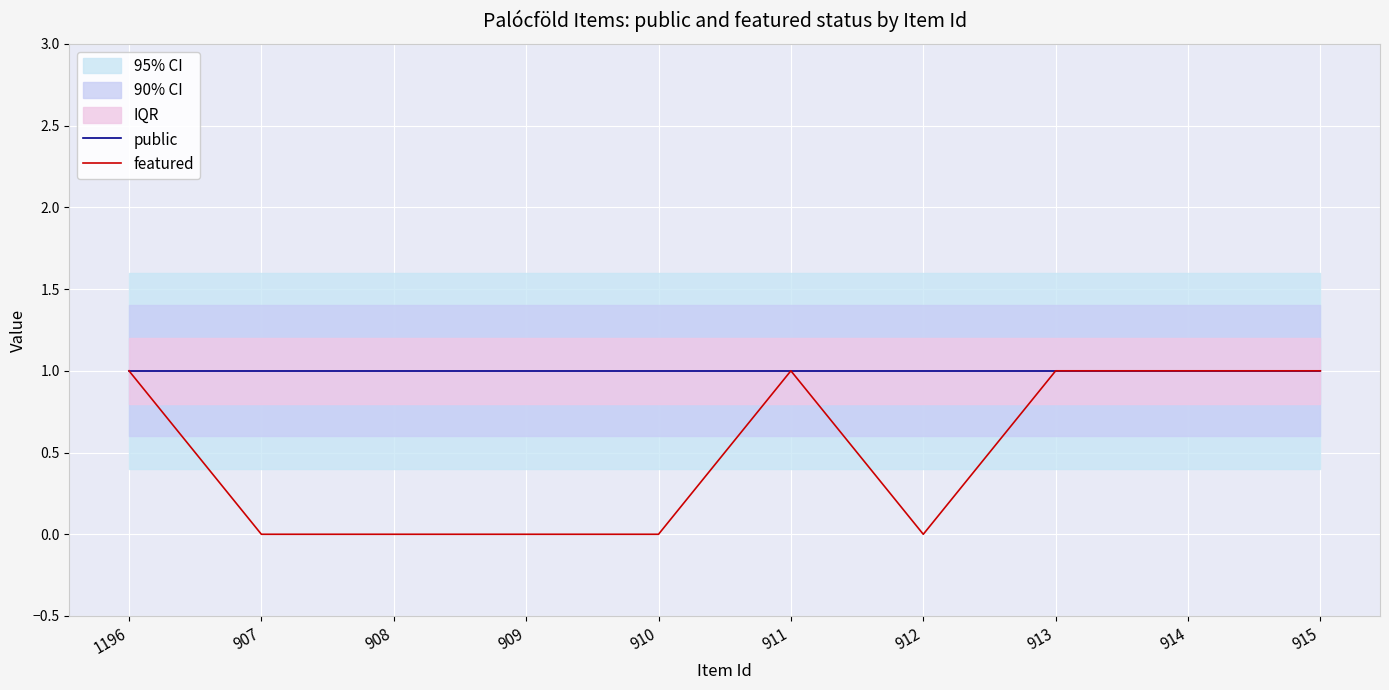

Reading left to right, what are all the values shown in this chart?

public: 1	1	1	1	1	1	1	1	1	1
featured: 1	0	0	0	0	1	0	1	1	1